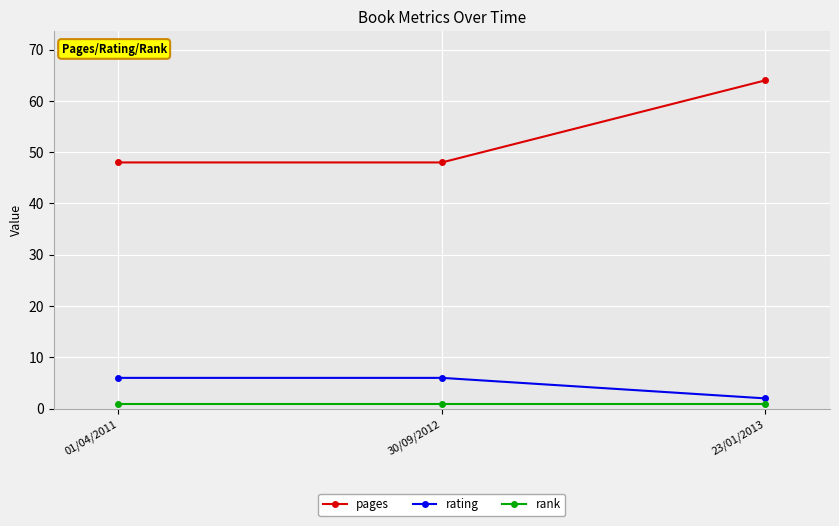

What is the approximate value of rank at 01/04/2011?

1